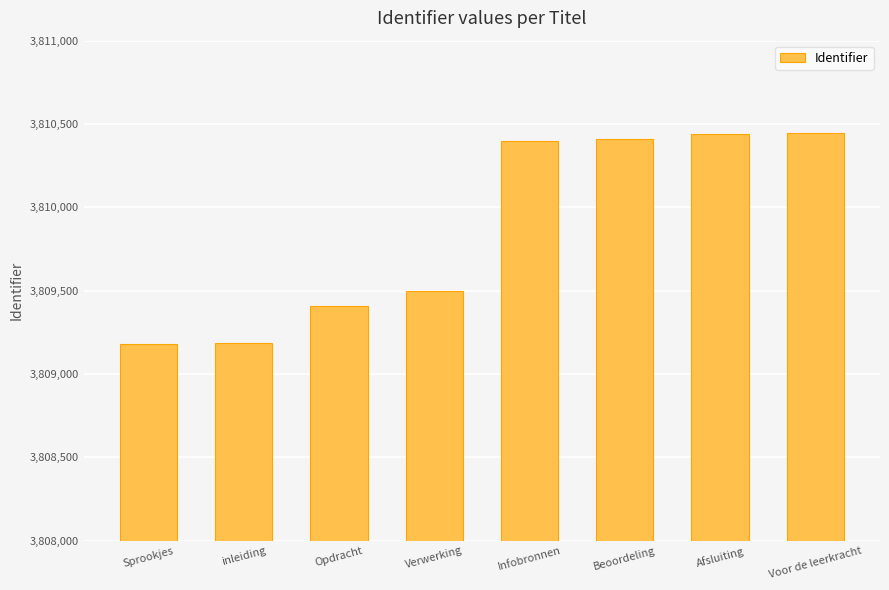

At which label is the value closest to 3809813?

Verwerking